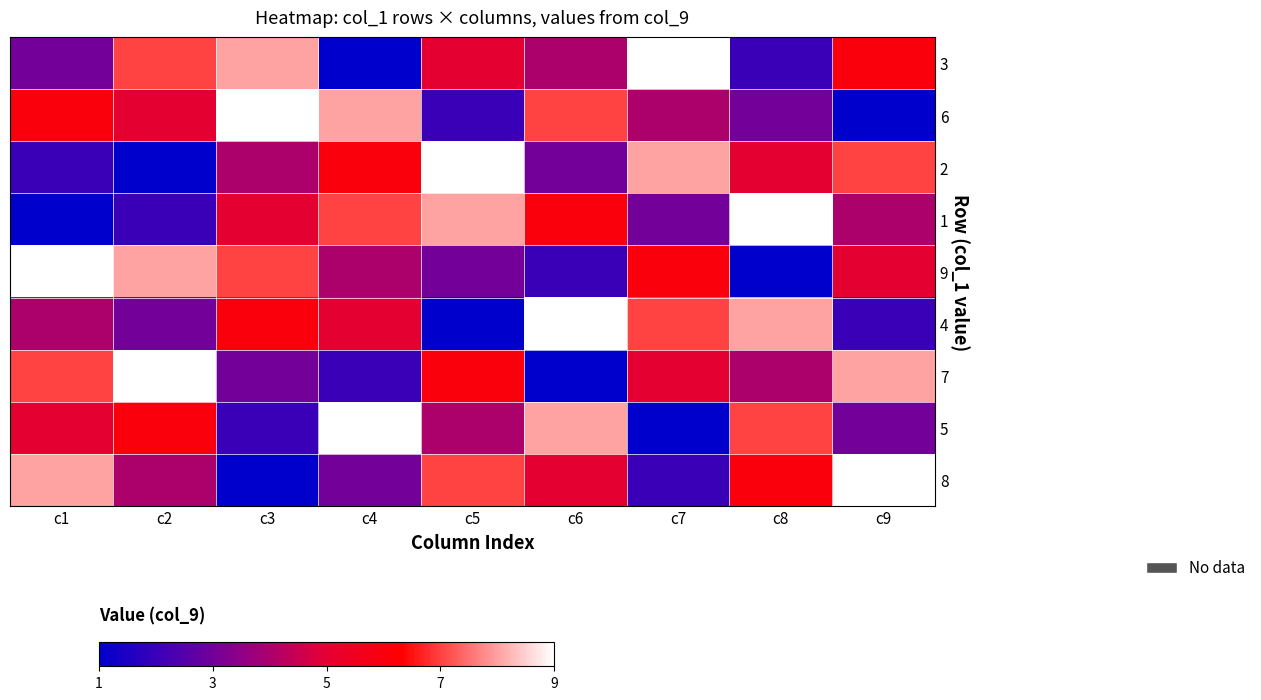

Between c9 and c8, which is larger?

c9